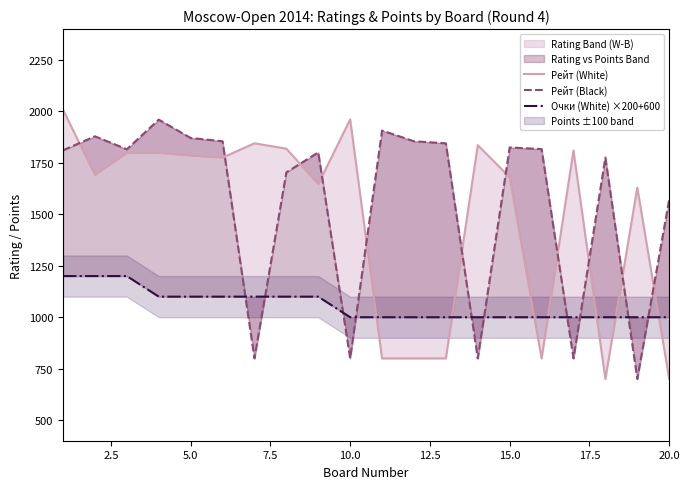

What is the sum of all Очки (White) ×200+600 values?

21200